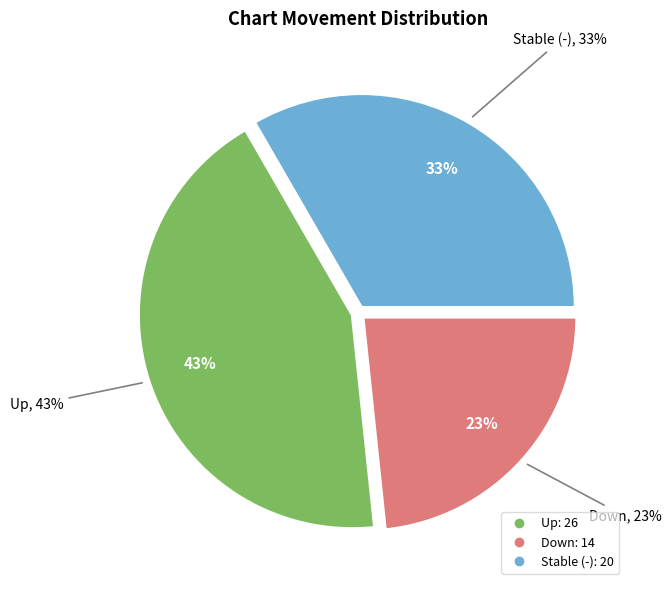

What percentage is the up slice, to the nearest percent?

43%